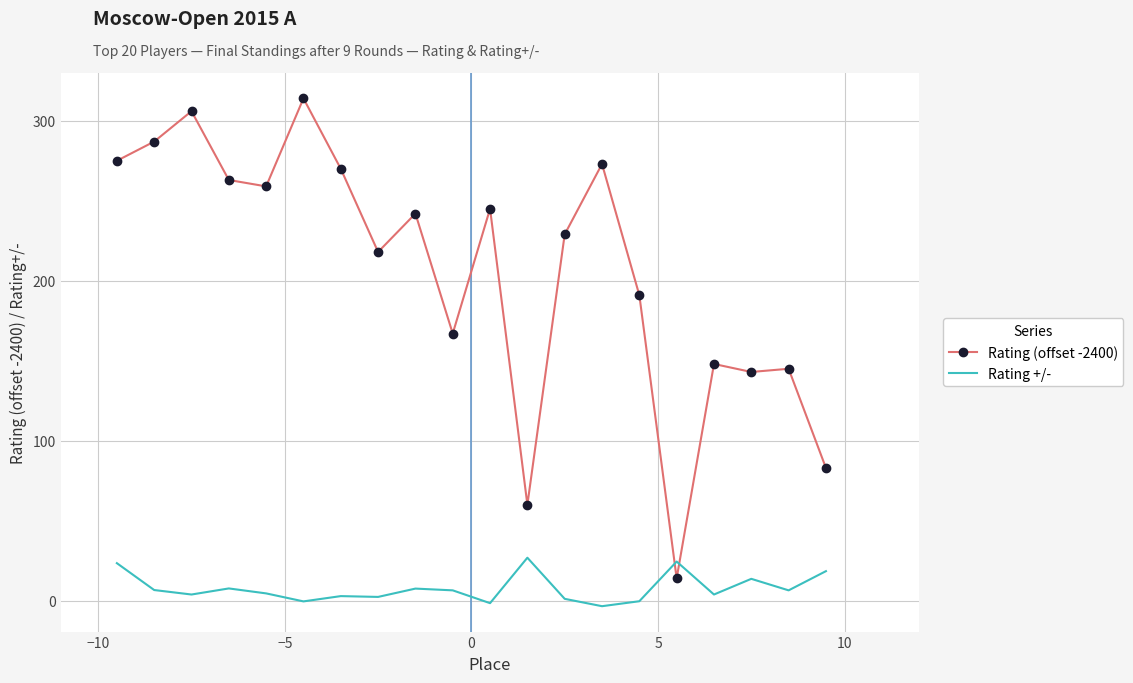

What is the maximum value for Rating +/-?

26.9